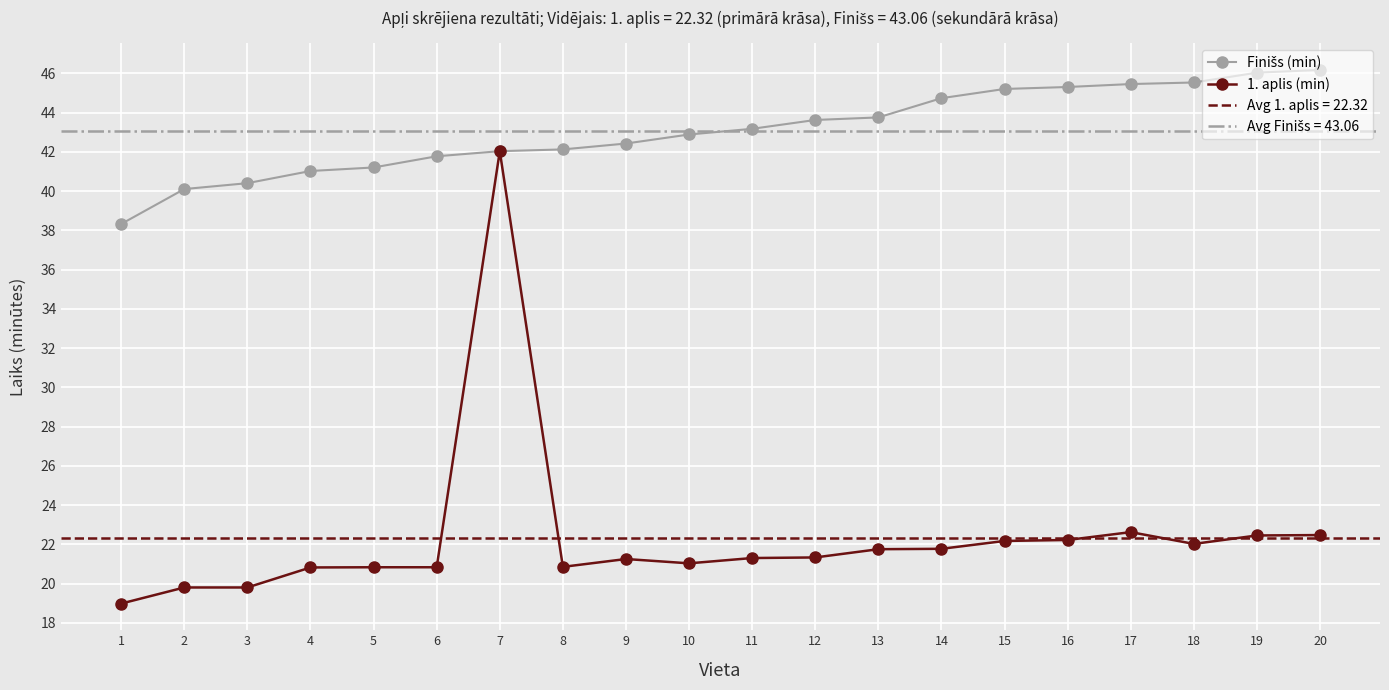

What is the sum of the 1. aplis (min) values at 11 and 9?

42.5